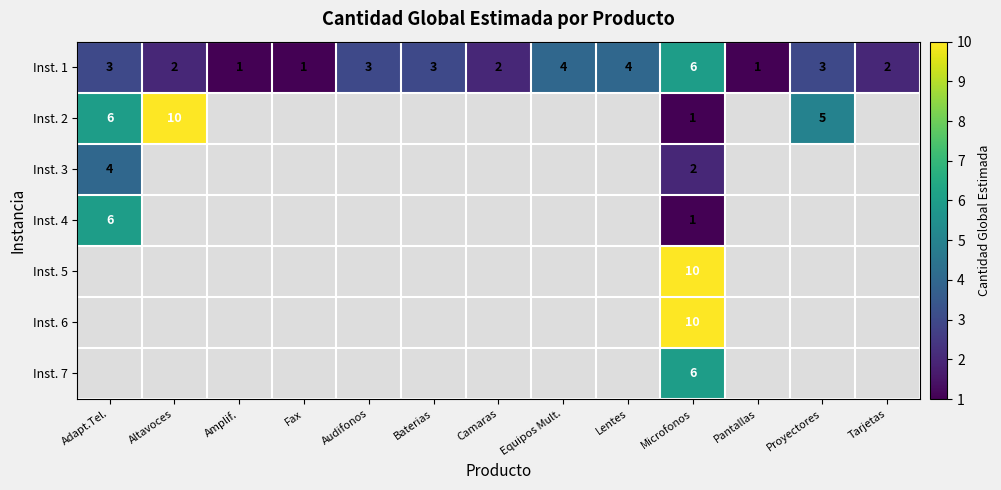

The value of Inst. 1 at Baterias is 1. True or false?

False